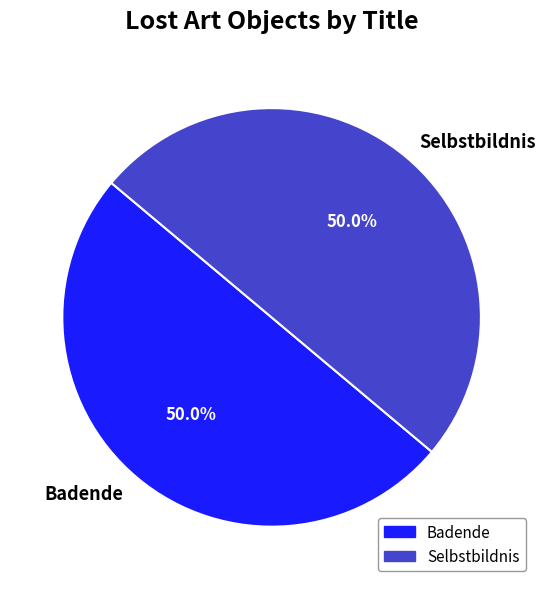

Count the number of slices in the pie.

2